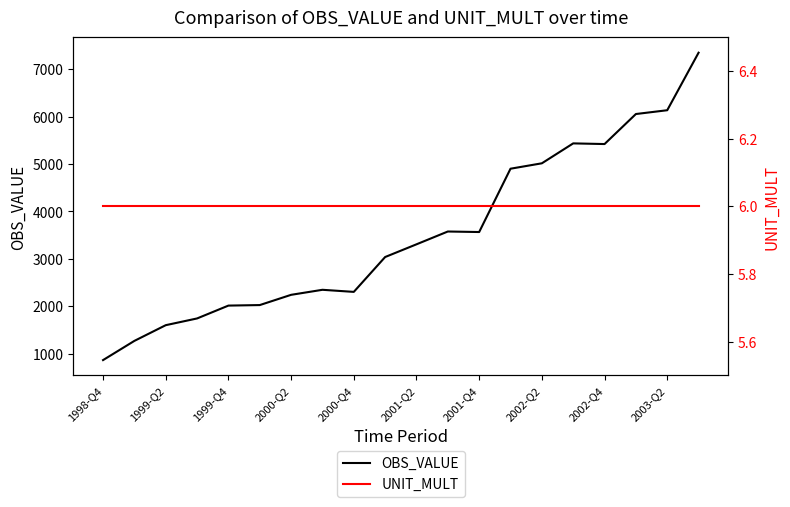

At which label does OBS_VALUE reach its minimum?

1998-Q4